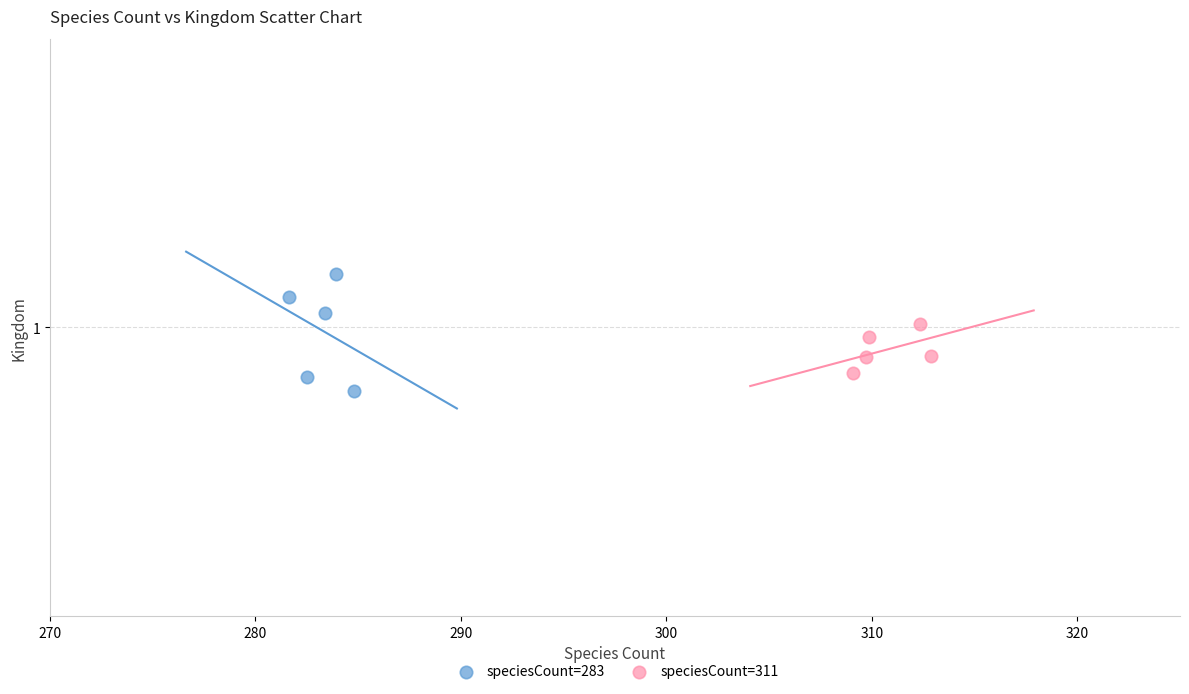

Which series contains the lowest Y value?

speciesCount=283